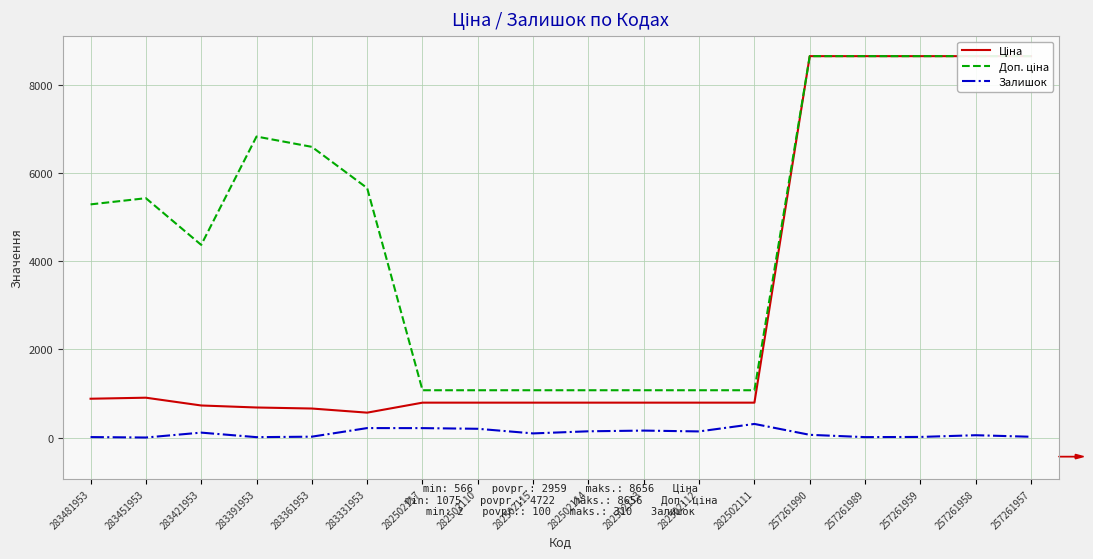

True or false: Ціна and Залишок cross at least once.

False